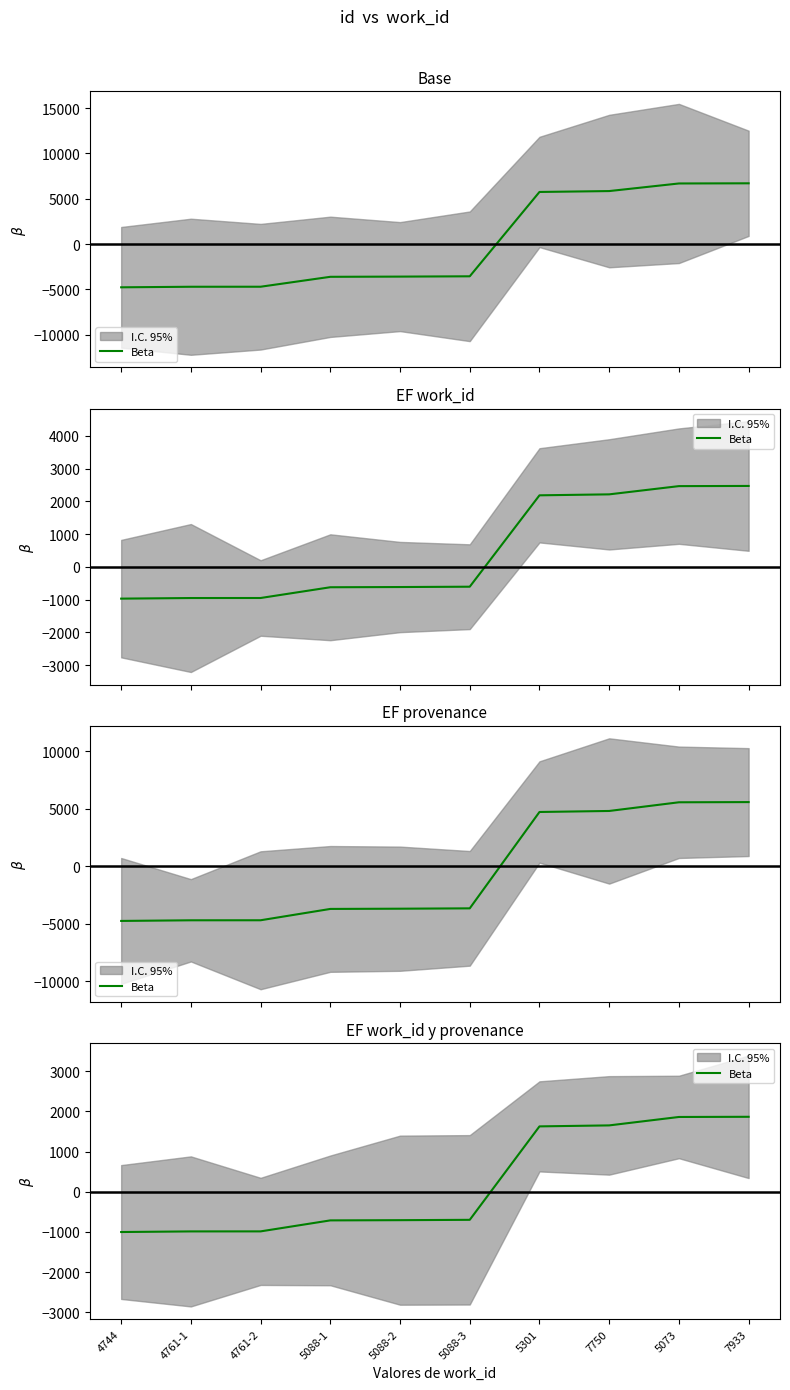

Is it true that the value at 5073 is 2720.3?

False